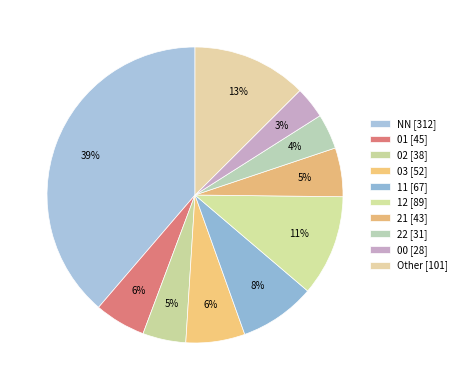

To the nearest percent, what is the average slice percentage?

10%